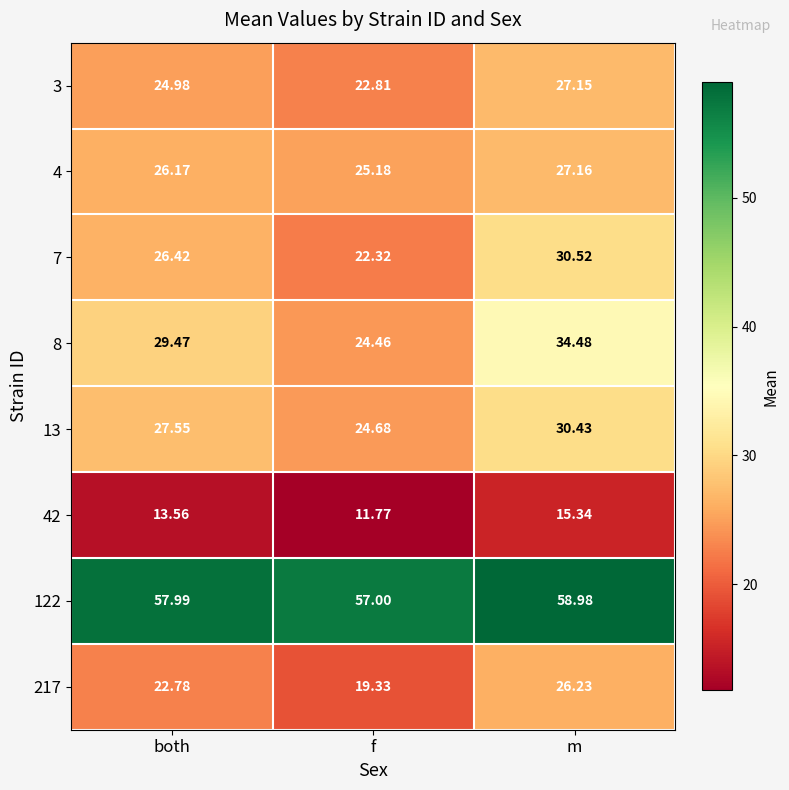

At which category is the sum across all series the highest?

m